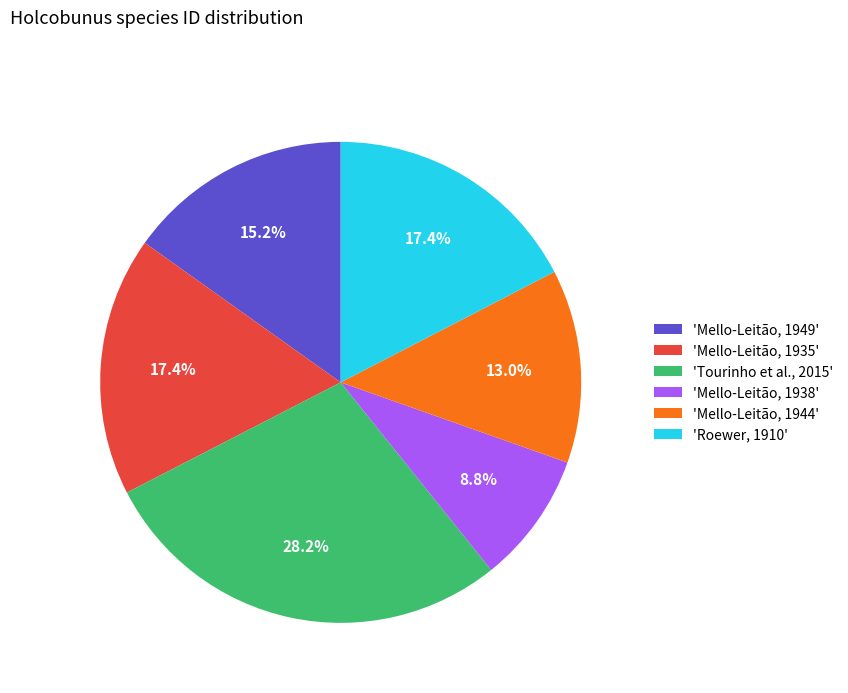

Which category has the smallest portion of the pie?

'Mello-Leitão, 1938'